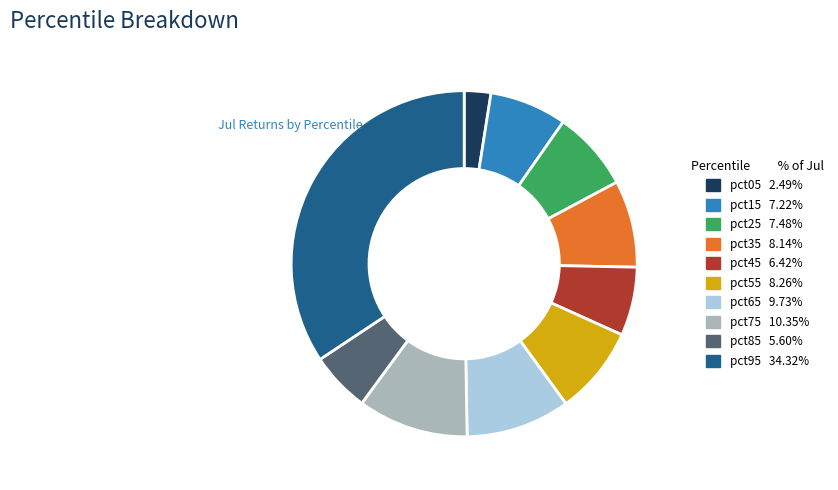

True or false: pct55 accounts for 17% of the total.

False